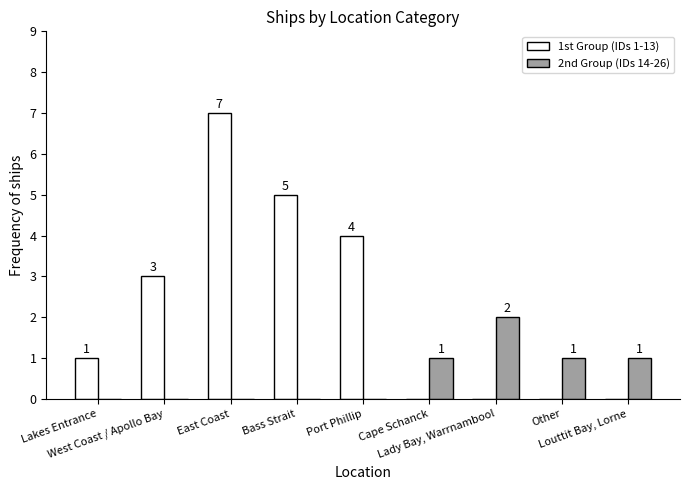

How many 1st Group (IDs 1-13) values are between 0 and 4?

7